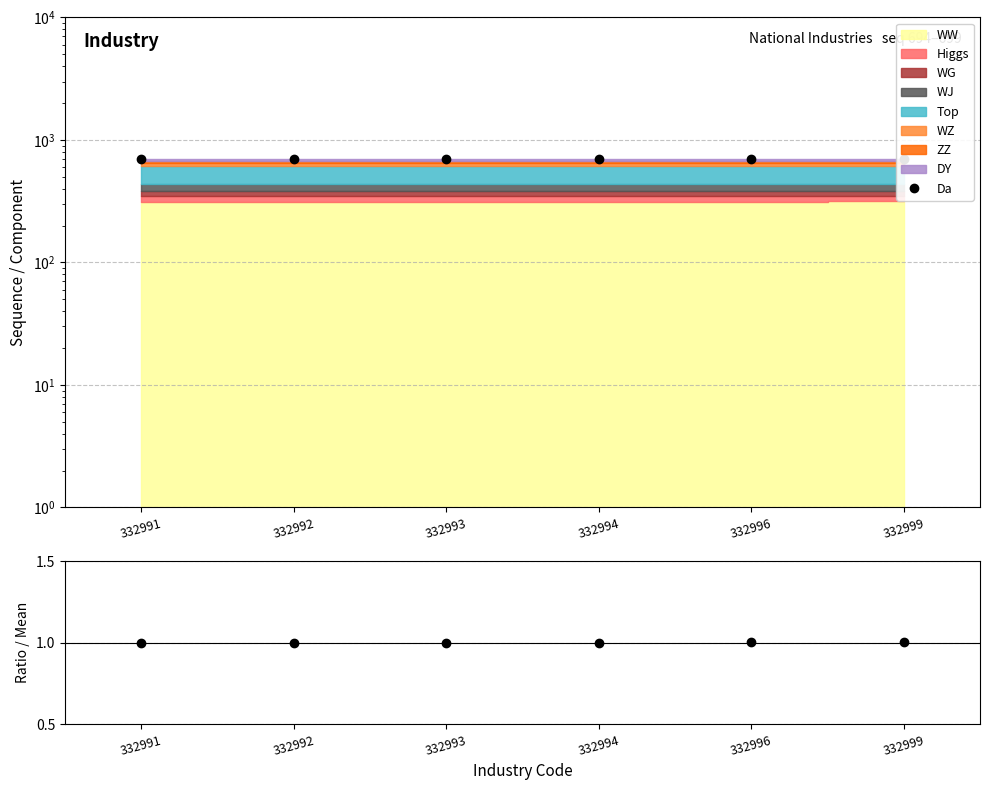

True or false: Da has more than 2 interior local peaks.

False